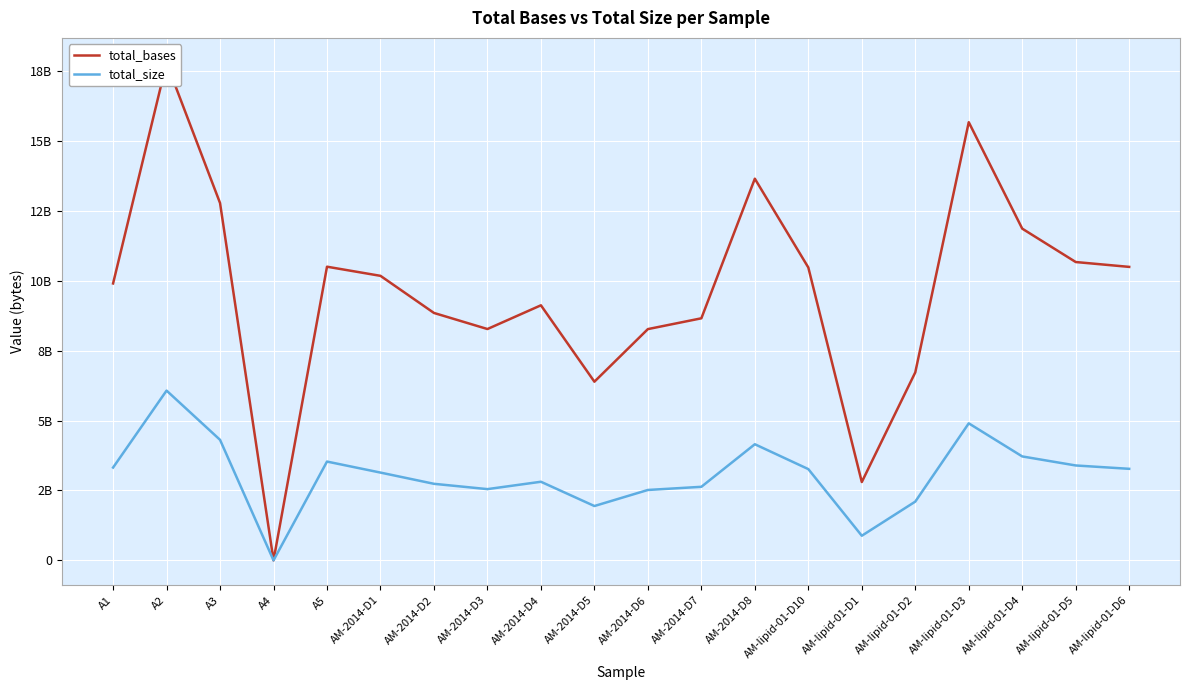

How many positive values does the total_size series have?

19